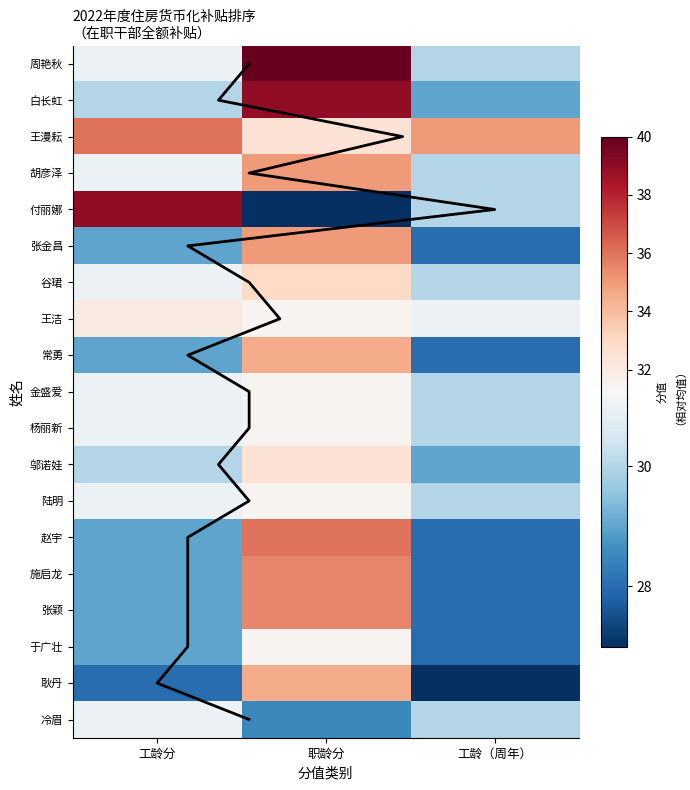

How many 金盛爱 values are between 30 and 31?

2